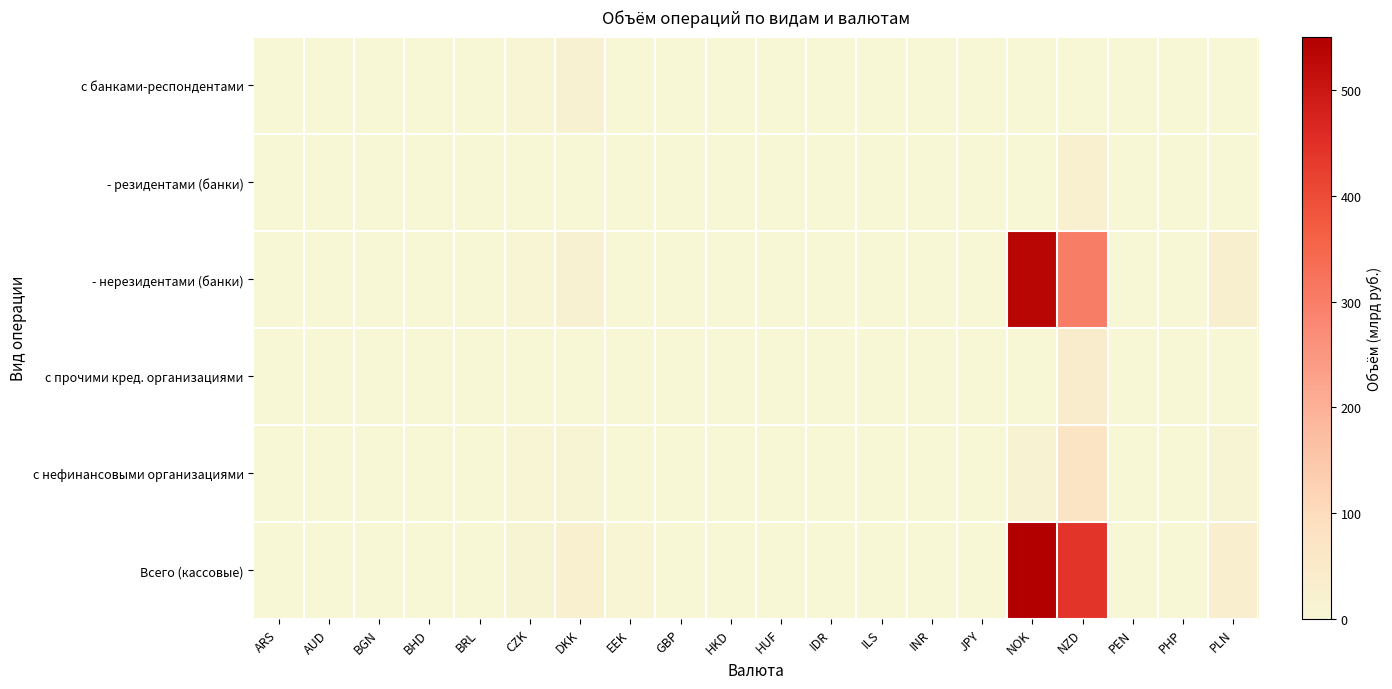

Reading left to right, list all the values displayed in this chart.

с банками-респондентами: ARS=0.0	AUD=0.0	BGN=0.0	BHD=0.0	BRL=0.0	CZK=4.2	DKK=18.8	EEK=0.3	GBP=0.0	HKD=0.0	HUF=0.0	IDR=0.0	ILS=0.0	INR=0.0	JPY=0.0	NOK=0.0	NZD=0.0	PEN=0.0	PHP=0.0	PLN=0.0
- резидентами (банки): ARS=0.0	AUD=0.0	BGN=0.0	BHD=0.0	BRL=0.0	CZK=0.0	DKK=0.0	EEK=0.0	GBP=0.0	HKD=0.0	HUF=0.0	IDR=0.0	ILS=0.0	INR=0.0	JPY=0.0	NOK=1.1	NZD=25.6	PEN=0.0	PHP=0.0	PLN=0.0
- нерезидентами (банки): ARS=0.0	AUD=0.0	BGN=0.0	BHD=0.0	BRL=0.0	CZK=4.2	DKK=18.8	EEK=0.3	GBP=0.0	HKD=0.0	HUF=0.0	IDR=0.0	ILS=0.0	INR=0.0	JPY=0.0	NOK=535.8	NZD=302.5	PEN=0.0	PHP=0.0	PLN=26.2
с прочими кред. организациями: ARS=0.0	AUD=0.0	BGN=0.0	BHD=0.0	BRL=0.0	CZK=0.1	DKK=0.4	EEK=1.1	GBP=0.0	HKD=0.4	HUF=0.0	IDR=0.0	ILS=0.0	INR=0.0	JPY=0.0	NOK=0.2	NZD=40.2	PEN=0.0	PHP=0.0	PLN=1.4
с нефинансовыми организациями: ARS=0.0	AUD=0.0	BGN=0.0	BHD=0.0	BRL=0.0	CZK=3.3	DKK=5.6	EEK=1.4	GBP=0.0	HKD=0.4	HUF=0.0	IDR=0.0	ILS=0.0	INR=0.0	JPY=0.0	NOK=13.6	NZD=74.6	PEN=0.0	PHP=0.0	PLN=5.7
Всего (кассовые): ARS=0.0	AUD=0.0	BGN=0.0	BHD=0.0	BRL=0.0	CZK=7.6	DKK=24.8	EEK=2.8	GBP=0.0	HKD=0.8	HUF=0.0	IDR=0.0	ILS=0.0	INR=0.0	JPY=0.0	NOK=550.7	NZD=442.9	PEN=0.0	PHP=0.0	PLN=33.4